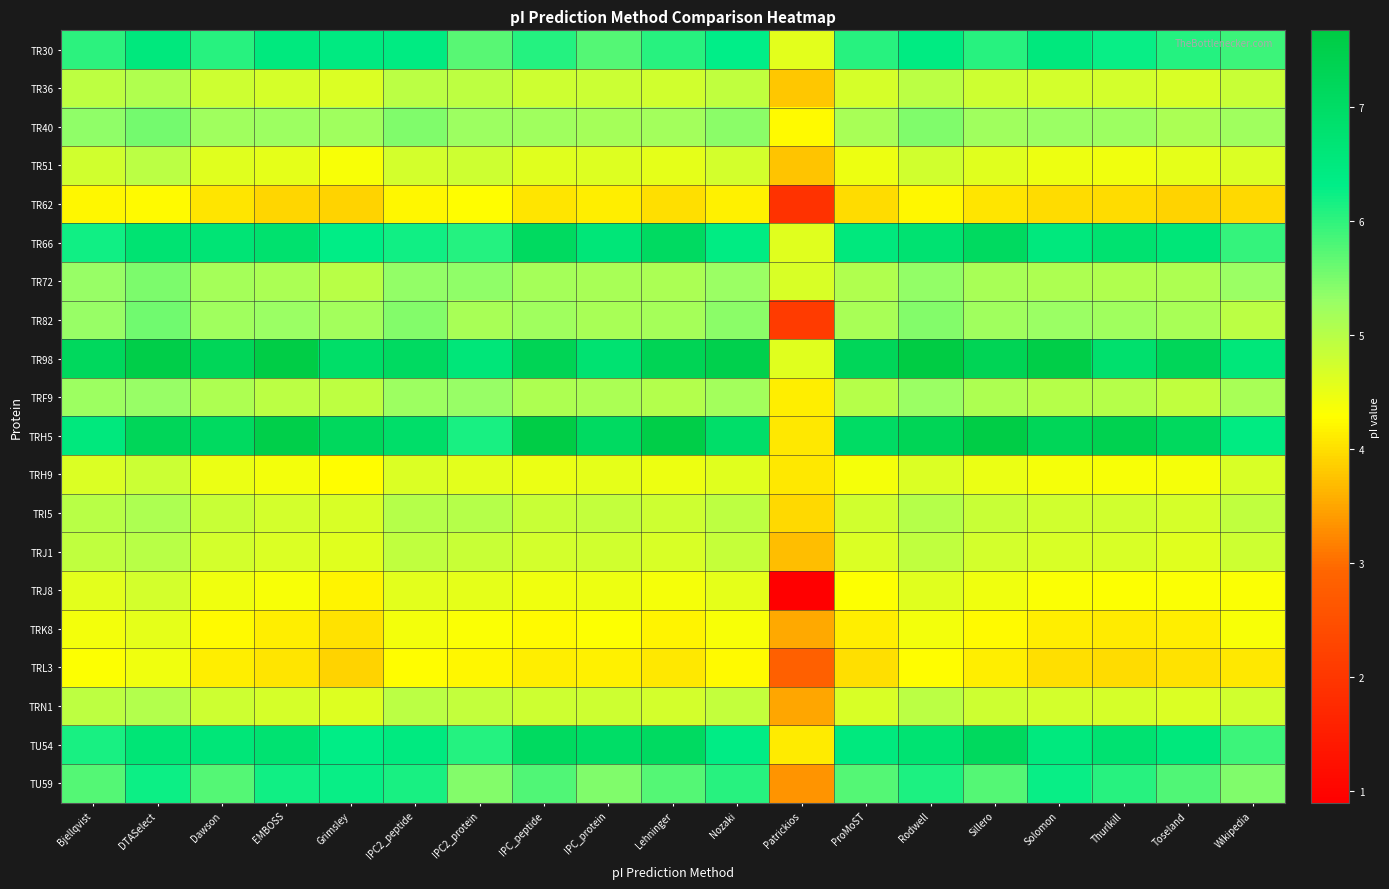

Between Grimsley and ProMoST, which is larger?

Grimsley